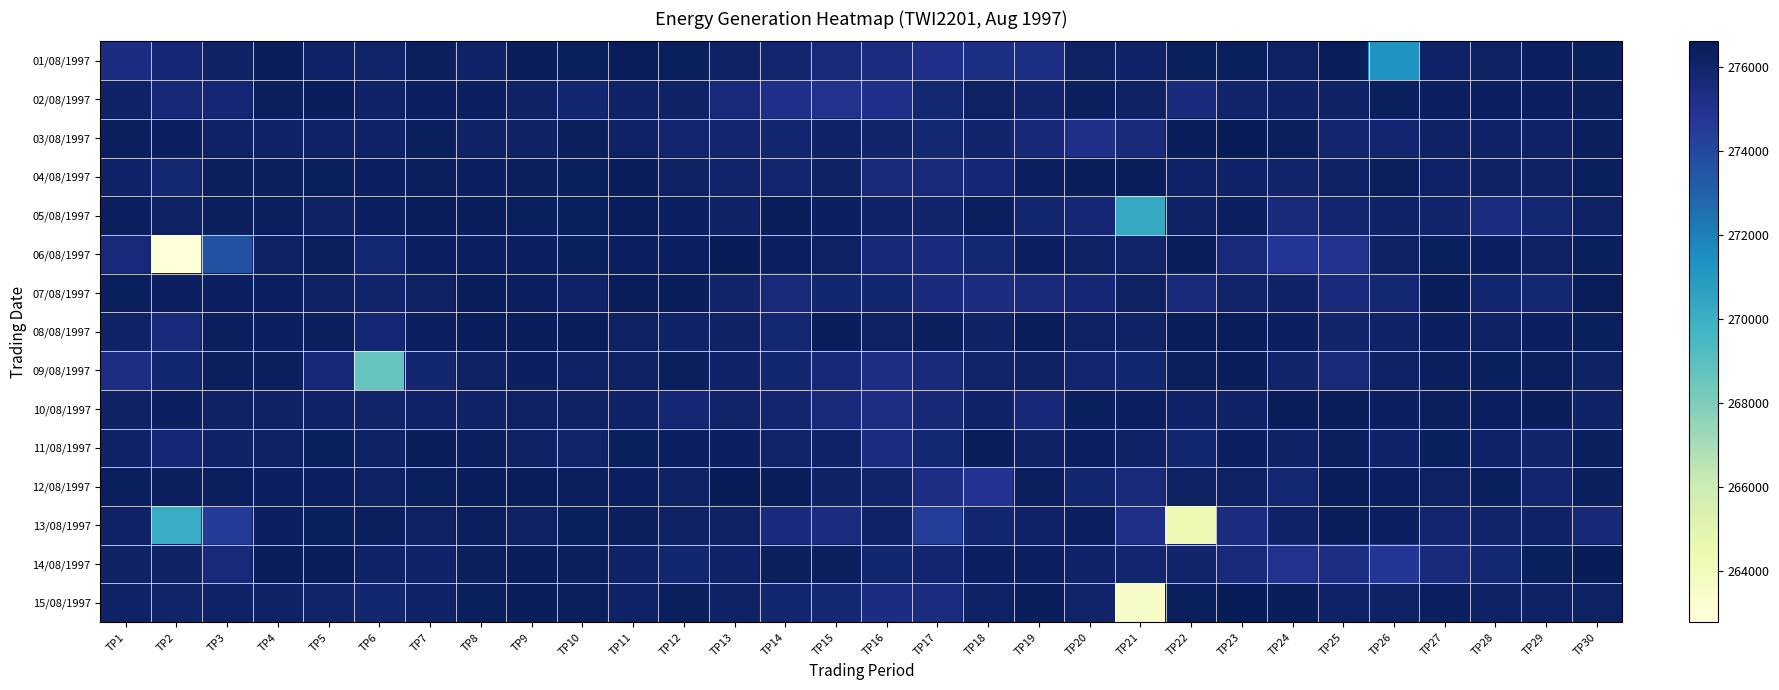

Reading right to left, extract all data points from this chart.

01/08/1997: TP30=276412	TP29=276298	TP28=276256	TP27=276118	TP26=271226	TP25=276540	TP24=276228	TP23=276416	TP22=276388	TP21=276108	TP20=276258	TP19=275282	TP18=275302	TP17=275136	TP16=275442	TP15=275668	TP14=275946	TP13=276184	TP12=276398	TP11=276496	TP10=276398	TP9=276446	TP8=276080	TP7=276342	TP6=276044	TP5=276118	TP4=276492	TP3=276190	TP2=275790	TP1=275382
02/08/1997: TP30=276356	TP29=276322	TP28=276320	TP27=276304	TP26=276416	TP25=276186	TP24=276066	TP23=275978	TP22=275474	TP21=276228	TP20=276340	TP19=275978	TP18=276276	TP17=275828	TP16=275094	TP15=275052	TP14=275094	TP13=275678	TP12=276172	TP11=276154	TP10=275882	TP9=276192	TP8=276326	TP7=276304	TP6=276150	TP5=276452	TP4=276366	TP3=275774	TP2=275698	TP1=276108
03/08/1997: TP30=276362	TP29=276120	TP28=276136	TP27=276184	TP26=275912	TP25=275912	TP24=276372	TP23=276548	TP22=276490	TP21=275576	TP20=275164	TP19=275714	TP18=275970	TP17=275830	TP16=276004	TP15=276110	TP14=275850	TP13=275946	TP12=275930	TP11=276122	TP10=276380	TP9=276188	TP8=276210	TP7=276416	TP6=276156	TP5=276136	TP4=276156	TP3=276144	TP2=276288	TP1=276368
04/08/1997: TP30=276410	TP29=276206	TP28=276216	TP27=276162	TP26=276338	TP25=276194	TP24=275970	TP23=276136	TP22=276118	TP21=276440	TP20=276468	TP19=276306	TP18=275764	TP17=275612	TP16=275550	TP15=276194	TP14=275914	TP13=276016	TP12=276226	TP11=276484	TP10=276426	TP9=276374	TP8=276314	TP7=276360	TP6=276278	TP5=276426	TP4=276358	TP3=276382	TP2=275824	TP1=276108
05/08/1997: TP30=276204	TP29=275808	TP28=275416	TP27=275992	TP26=276070	TP25=275934	TP24=275550	TP23=276294	TP22=276180	TP21=270264	TP20=275756	TP19=275846	TP18=276374	TP17=275966	TP16=276144	TP15=276294	TP14=276454	TP13=276200	TP12=276292	TP11=276502	TP10=276420	TP9=276420	TP8=276474	TP7=276490	TP6=276330	TP5=276192	TP4=276344	TP3=276344	TP2=276248	TP1=276328
06/08/1997: TP30=276438	TP29=276270	TP28=276314	TP27=276426	TP26=276192	TP25=275056	TP24=274714	TP23=275670	TP22=276454	TP21=276030	TP20=276268	TP19=276328	TP18=275804	TP17=275498	TP16=275718	TP15=276252	TP14=276316	TP13=276560	TP12=276280	TP11=276326	TP10=276390	TP9=276298	TP8=276326	TP7=276286	TP6=275832	TP5=276368	TP4=276220	TP3=273634	TP2=262794	TP1=275622
07/08/1997: TP30=276534	TP29=275814	TP28=275892	TP27=276456	TP26=275830	TP25=275562	TP24=276078	TP23=276050	TP22=275598	TP21=276228	TP20=275744	TP19=275546	TP18=275422	TP17=275512	TP16=275876	TP15=275874	TP14=275674	TP13=275978	TP12=276478	TP11=276536	TP10=276116	TP9=276314	TP8=276454	TP7=276224	TP6=275988	TP5=276190	TP4=276306	TP3=276284	TP2=276302	TP1=276430
08/08/1997: TP30=276436	TP29=276330	TP28=276222	TP27=276316	TP26=276110	TP25=275968	TP24=276278	TP23=276528	TP22=276516	TP21=276182	TP20=276232	TP19=276524	TP18=276174	TP17=276362	TP16=276248	TP15=276458	TP14=275796	TP13=276204	TP12=276092	TP11=276272	TP10=276536	TP9=276480	TP8=276444	TP7=276312	TP6=275768	TP5=276342	TP4=276278	TP3=276350	TP2=275526	TP1=276062
09/08/1997: TP30=276190	TP29=276360	TP28=276434	TP27=276340	TP26=276210	TP25=275592	TP24=276042	TP23=276468	TP22=276360	TP21=275894	TP20=275932	TP19=276248	TP18=276060	TP17=275668	TP16=275316	TP15=275734	TP14=275874	TP13=276110	TP12=276356	TP11=276252	TP10=276206	TP9=276324	TP8=276262	TP7=275864	TP6=268630	TP5=275736	TP4=276360	TP3=276382	TP2=275876	TP1=275310
10/08/1997: TP30=276088	TP29=276442	TP28=276322	TP27=276346	TP26=276280	TP25=276470	TP24=276506	TP23=276154	TP22=276078	TP21=276310	TP20=276388	TP19=275700	TP18=276084	TP17=275696	TP16=275314	TP15=275600	TP14=275928	TP13=276008	TP12=275746	TP11=276148	TP10=276276	TP9=276270	TP8=276112	TP7=276122	TP6=276036	TP5=276116	TP4=276202	TP3=276244	TP2=276300	TP1=276206
11/08/1997: TP30=276352	TP29=275990	TP28=276142	TP27=276436	TP26=276072	TP25=276332	TP24=276170	TP23=276320	TP22=275866	TP21=276186	TP20=276312	TP19=276186	TP18=276462	TP17=275798	TP16=275462	TP15=276130	TP14=276044	TP13=276302	TP12=276320	TP11=276408	TP10=276052	TP9=276254	TP8=276346	TP7=276474	TP6=276192	TP5=276414	TP4=276262	TP3=276114	TP2=275770	TP1=276134
12/08/1997: TP30=276338	TP29=275900	TP28=276398	TP27=276244	TP26=276304	TP25=276524	TP24=275840	TP23=276252	TP22=276248	TP21=275546	TP20=275858	TP19=276372	TP18=274908	TP17=275348	TP16=275972	TP15=276210	TP14=276450	TP13=276560	TP12=276210	TP11=276286	TP10=276358	TP9=276532	TP8=276492	TP7=276430	TP6=276248	TP5=276306	TP4=276310	TP3=276342	TP2=276360	TP1=276410
13/08/1997: TP30=275692	TP29=276102	TP28=276036	TP27=275928	TP26=276278	TP25=276466	TP24=276066	TP23=275450	TP22=264462	TP21=275196	TP20=276316	TP19=276166	TP18=275854	TP17=274456	TP16=276066	TP15=275432	TP14=275482	TP13=276262	TP12=276238	TP11=276364	TP10=276416	TP9=276266	TP8=276384	TP7=276276	TP6=276332	TP5=276424	TP4=276302	TP3=274538	TP2=270156	TP1=276166
14/08/1997: TP30=276600	TP29=276436	TP28=275832	TP27=275554	TP26=274742	TP25=275322	TP24=275052	TP23=275662	TP22=275960	TP21=275900	TP20=276114	TP19=276284	TP18=276282	TP17=275944	TP16=275866	TP15=276332	TP14=276352	TP13=276158	TP12=275856	TP11=276120	TP10=276358	TP9=276490	TP8=276382	TP7=276068	TP6=276160	TP5=276468	TP4=276446	TP3=275642	TP2=276184	TP1=276194
15/08/1997: TP30=276226	TP29=276220	TP28=276218	TP27=276278	TP26=276186	TP25=276160	TP24=276474	TP23=276584	TP22=276400	TP21=263568	TP20=276012	TP19=276464	TP18=276202	TP17=275446	TP16=275370	TP15=275818	TP14=275896	TP13=276212	TP12=276352	TP11=276152	TP10=276344	TP9=276468	TP8=276400	TP7=276104	TP6=275872	TP5=276026	TP4=276214	TP3=276148	TP2=276042	TP1=276162